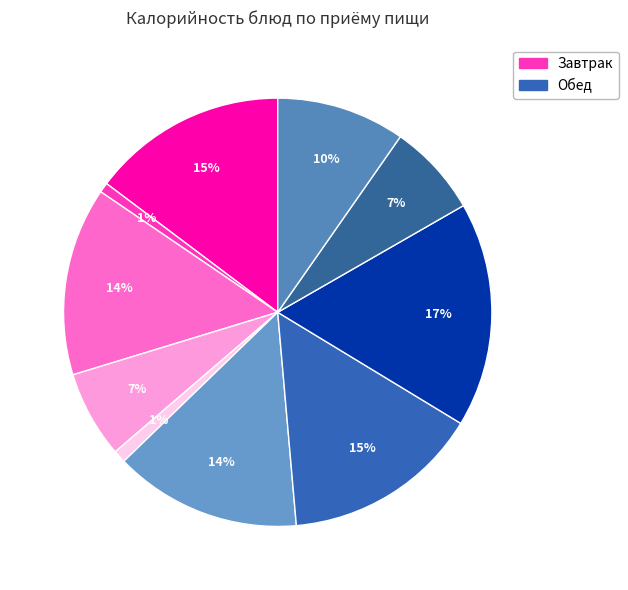

How many slices are in this pie chart?

10